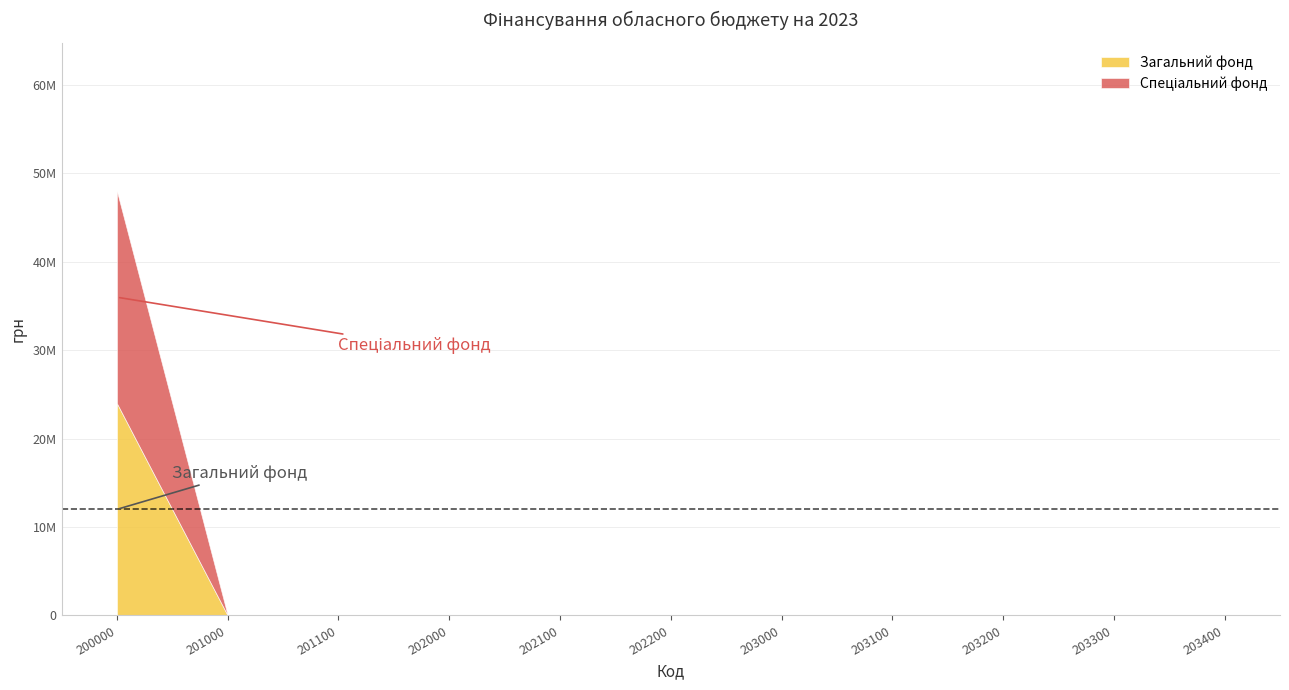

True or false: Спеціальний фонд and Загальний фонд cross at least once.

False